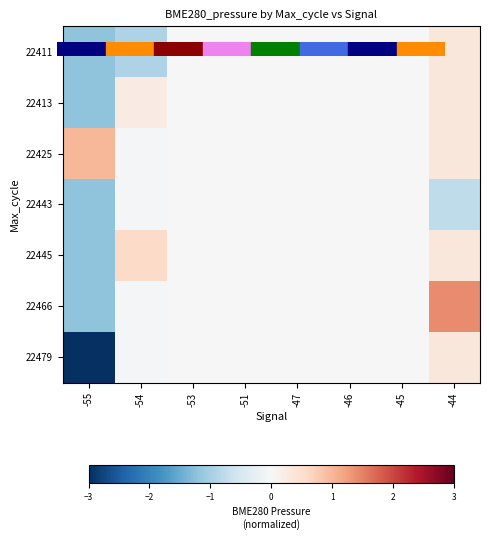

Rank the series by their maximum value, from lowest to highest.

row_3, row_0, row_1, row_6, row_4, row_2, row_5